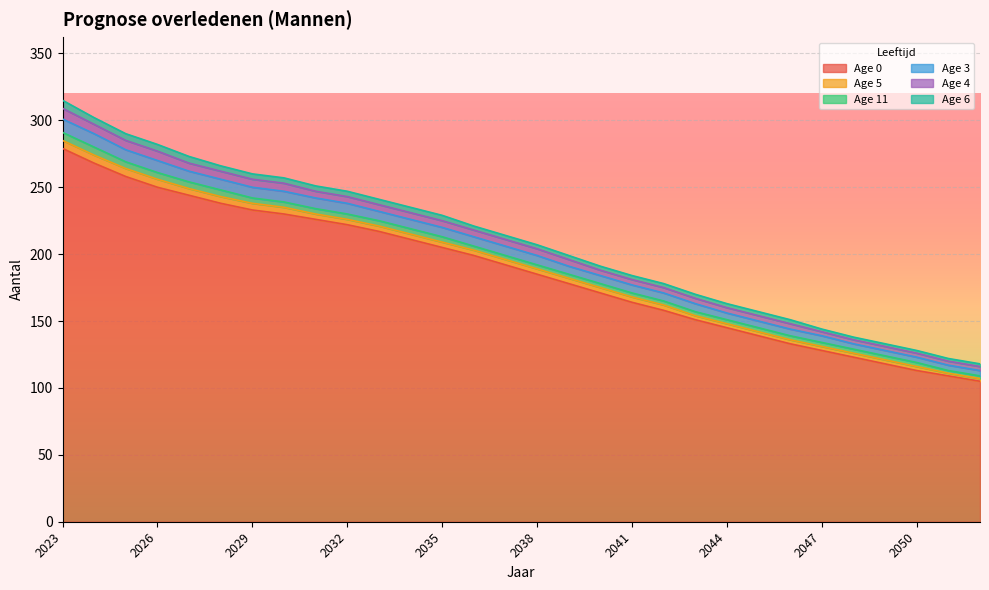

What is the difference between the highest and lowest values at 2042?

155